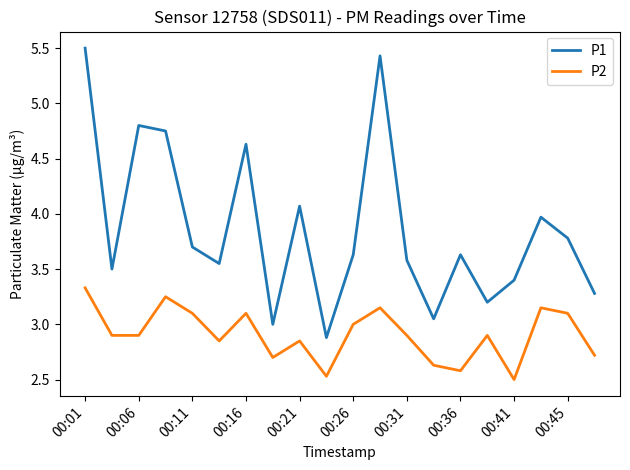

List the series in order of their overall mean, highest first.

P1, P2